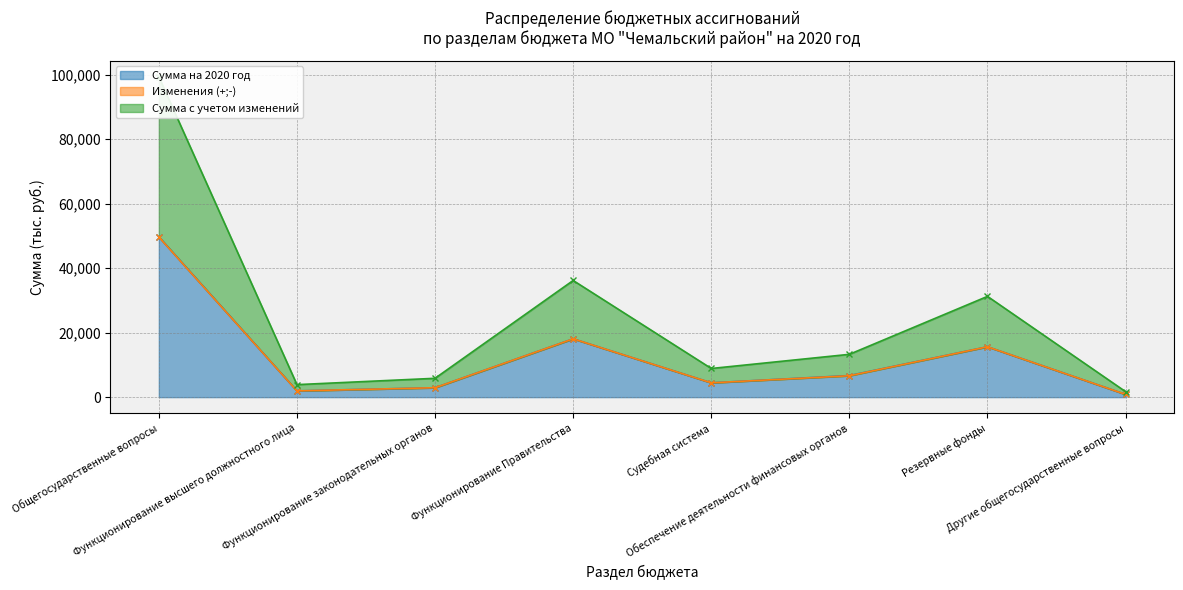

How many lines are shown in the chart?

2